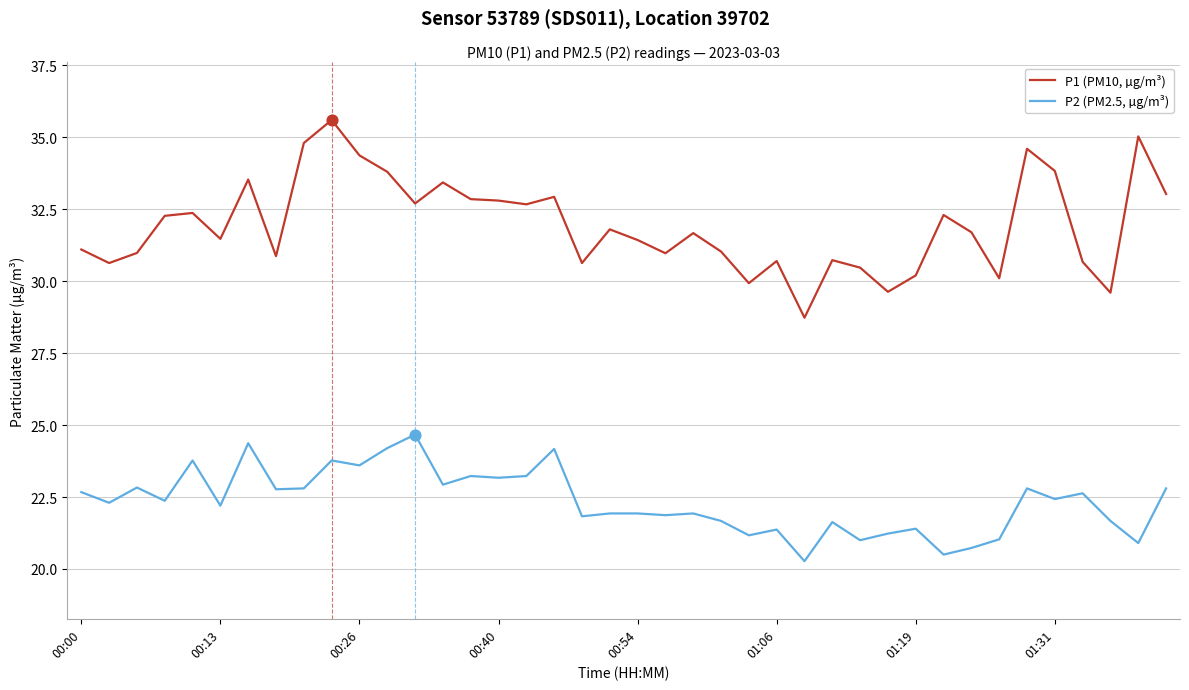

What are all the series names shown in the legend?

P1 (PM10, µg/m³), P2 (PM2.5, µg/m³)